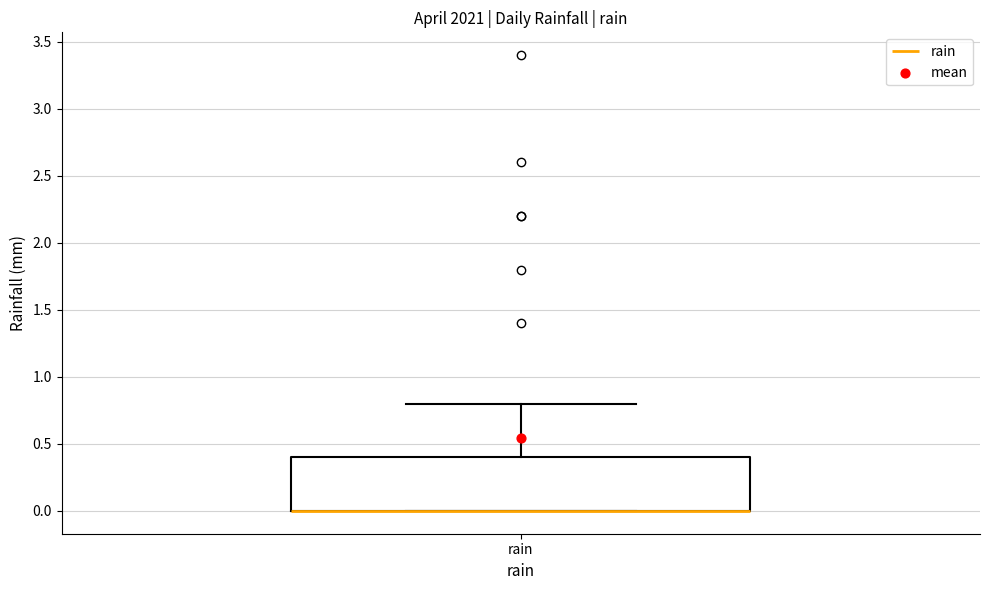

Transcribe this box plot: give where the median line is, the range the box spans, and where the two whiskers end, as read against the y-axis. The values are not printed on the chart, so give them approximately, as read against the axis.

median 0.0 (drawn on the box's lower edge), box 0.0 to 0.4, whiskers 0.0 to 0.8